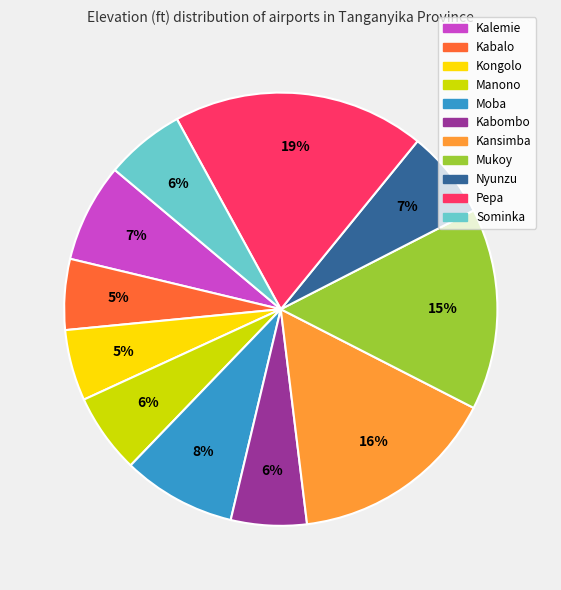

Is it true that Kongolo is 5% of the pie?

True